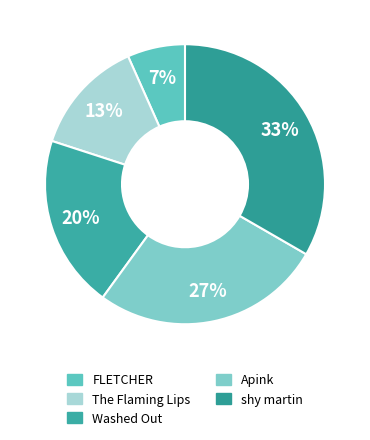

To the nearest percent, what is the average slice percentage?

20%